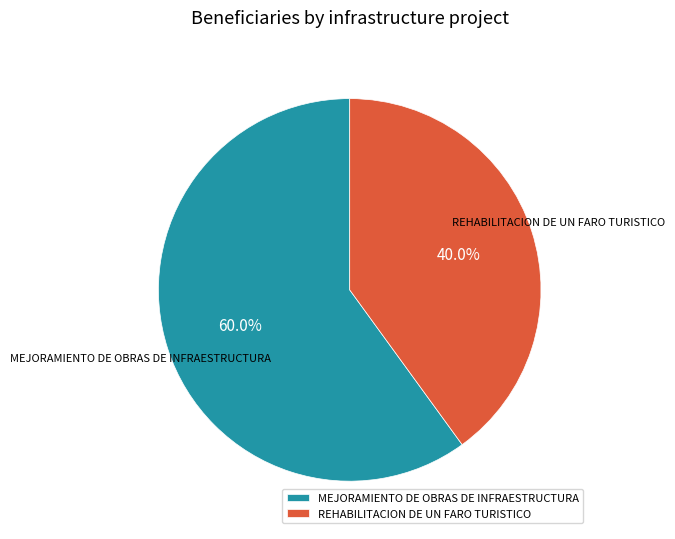

Rank the categories by value from lowest to highest.

REHABILITACION DE UN FARO TURISTICO, MEJORAMIENTO DE OBRAS DE INFRAESTRUCTURA